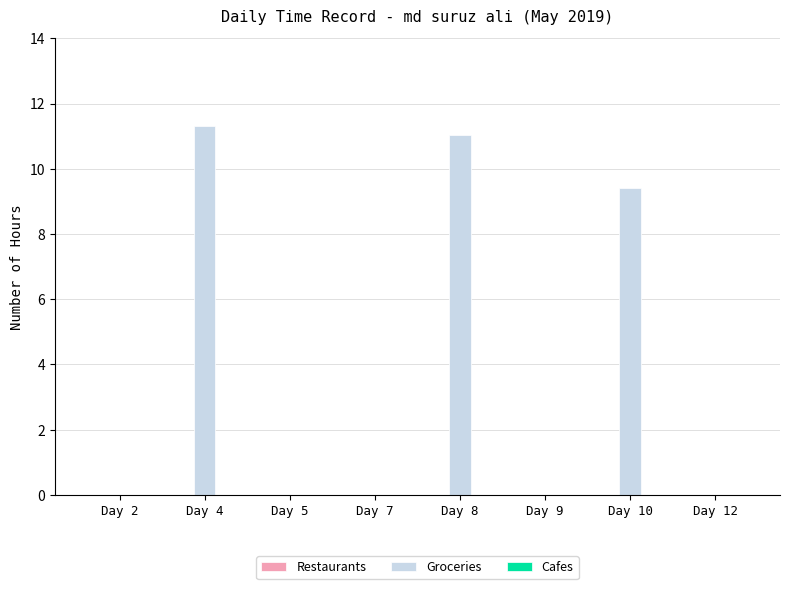

Where is the data nearest to the value 5?

Day 10